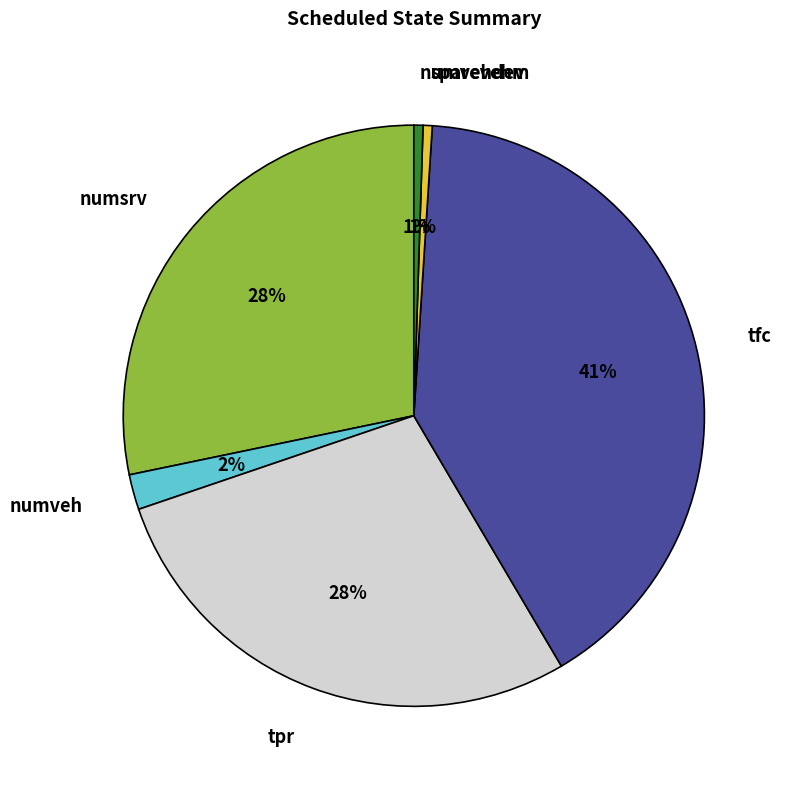

How many segments does this pie chart have?

6